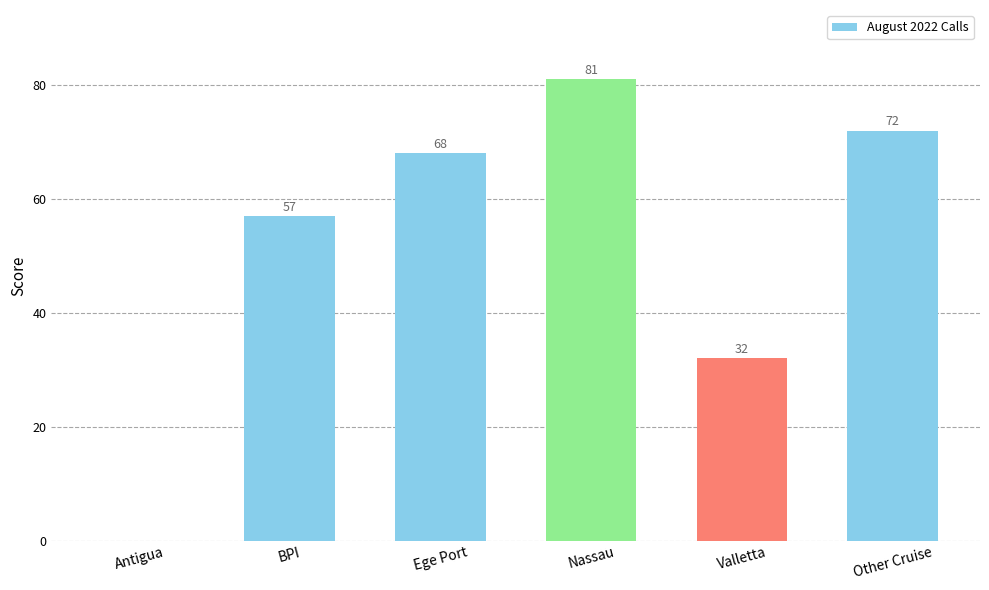

What is the sum of the values at Antigua and Other Cruise?

72